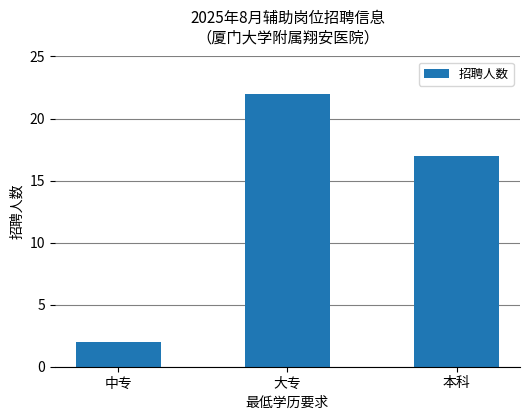

Is it true that the value at 大专 is 22?

True